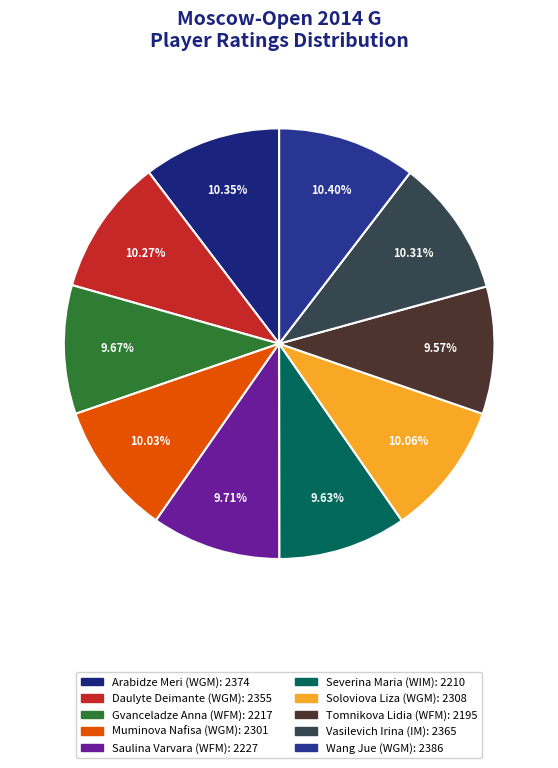

What is the largest slice in the pie chart?

Wang Jue (WGM)